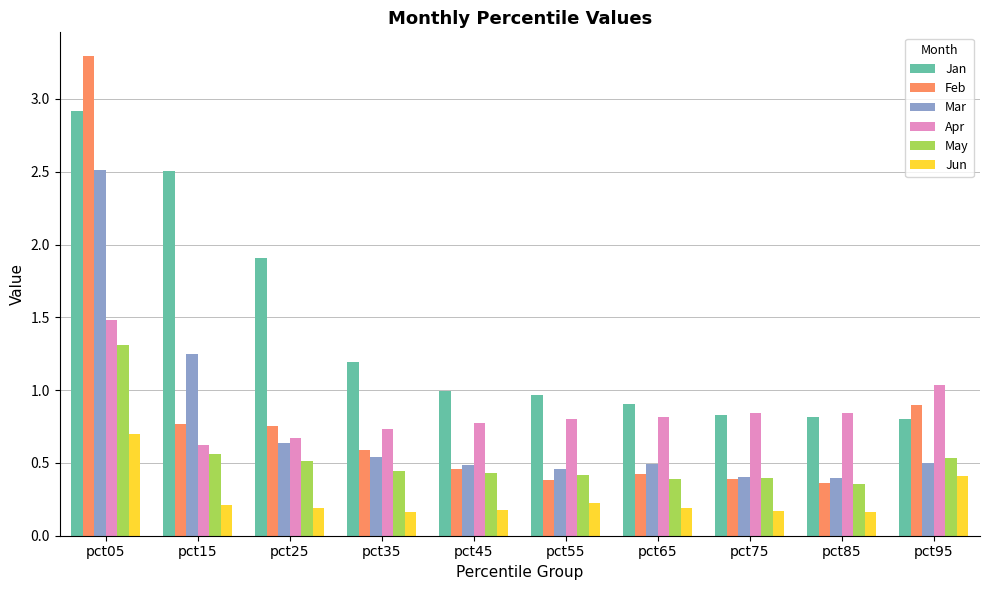

What is the maximum value for Jan?

2.9